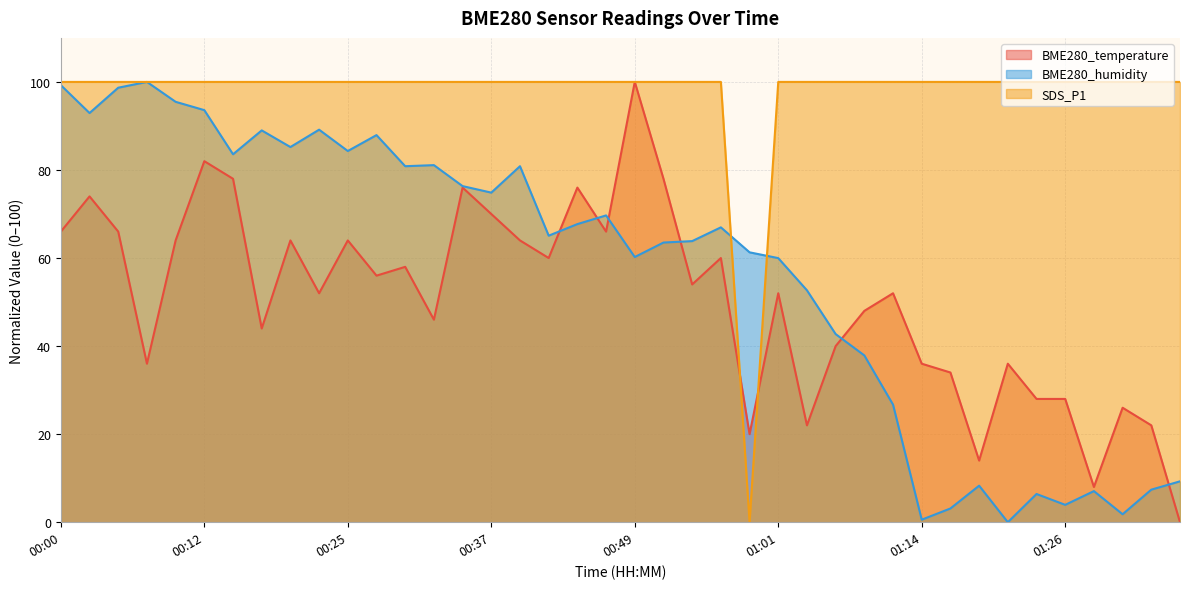

What is the label of the 15th point from the left?

00:35